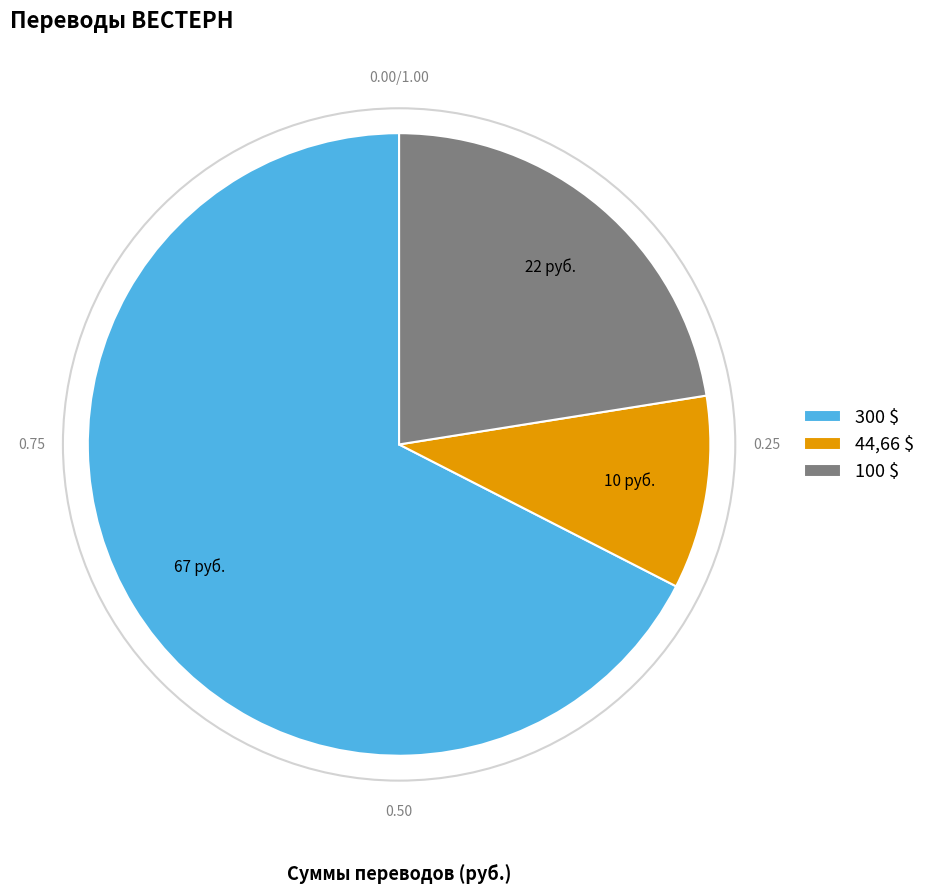

Is 300 $ the majority of the pie?

Yes